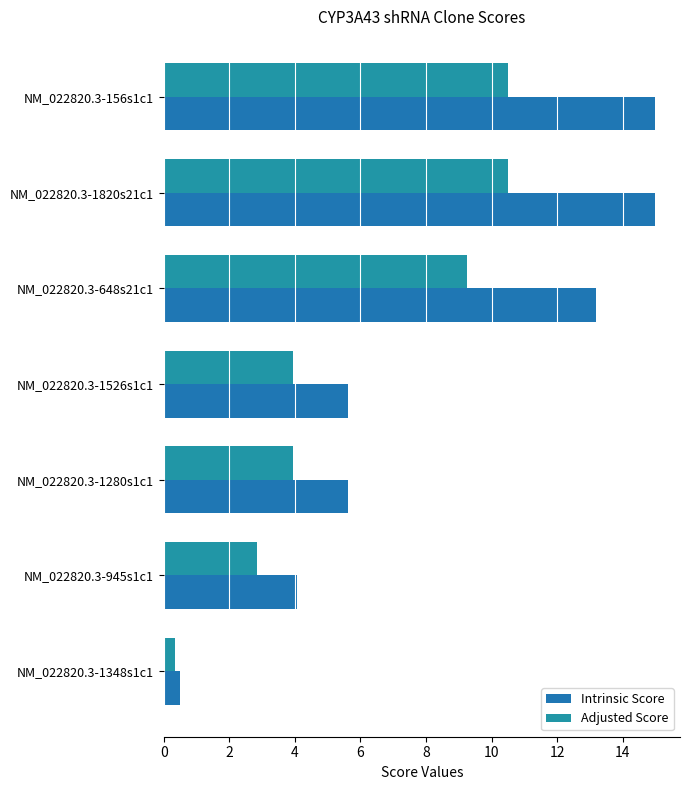

What is the value of the Intrinsic Score bar at the 3rd from the left?

13.2